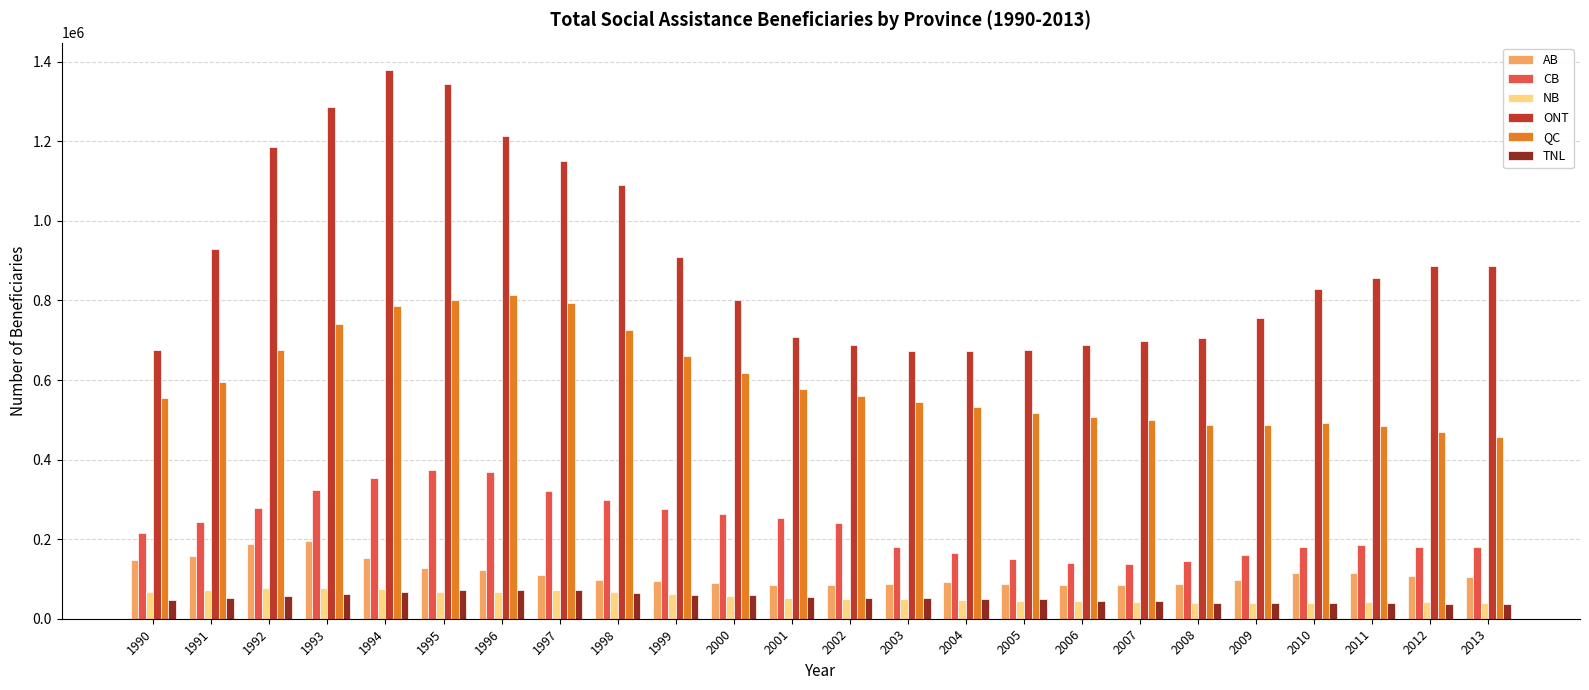

What is the difference between the AB values at 2001 and 1990?

63800